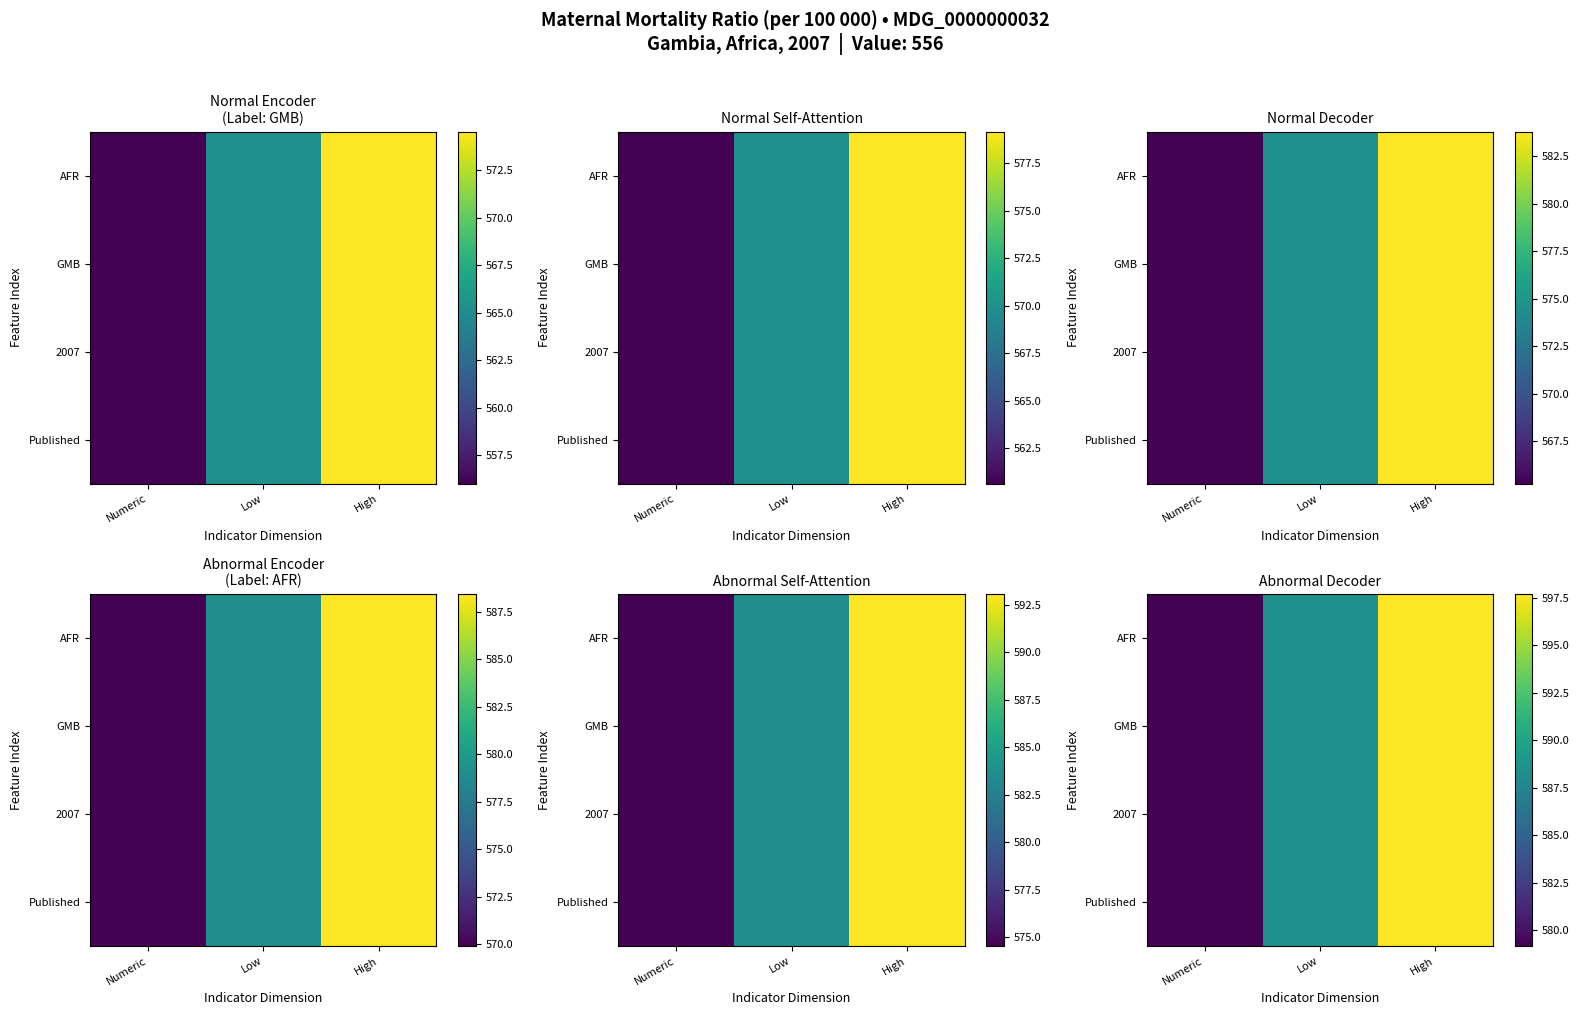

Rank the categories by GMB value from highest to lowest.

High, Low, Numeric